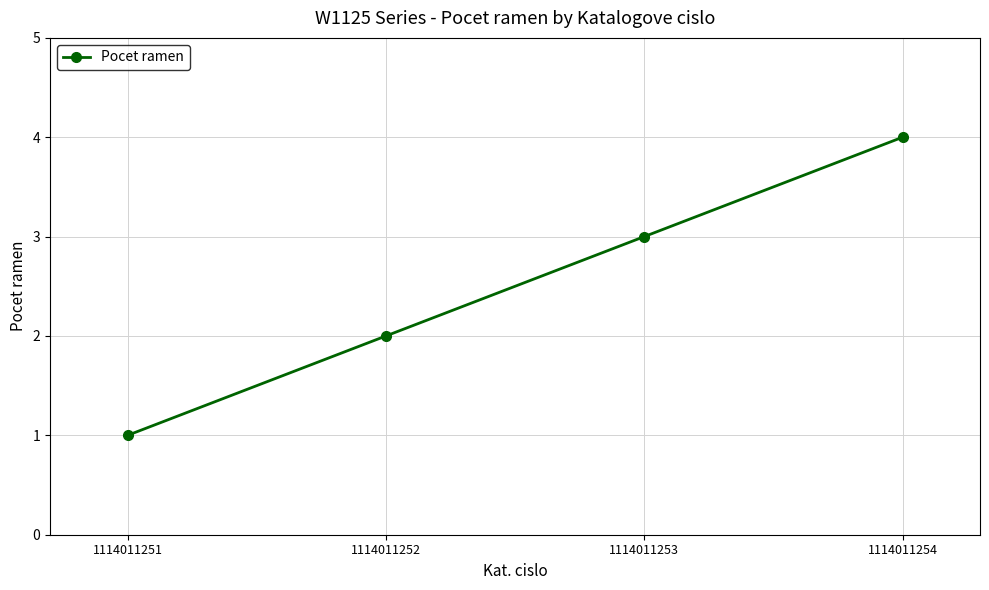

What is the change in value from 1114011252 to 1114011254?

+2